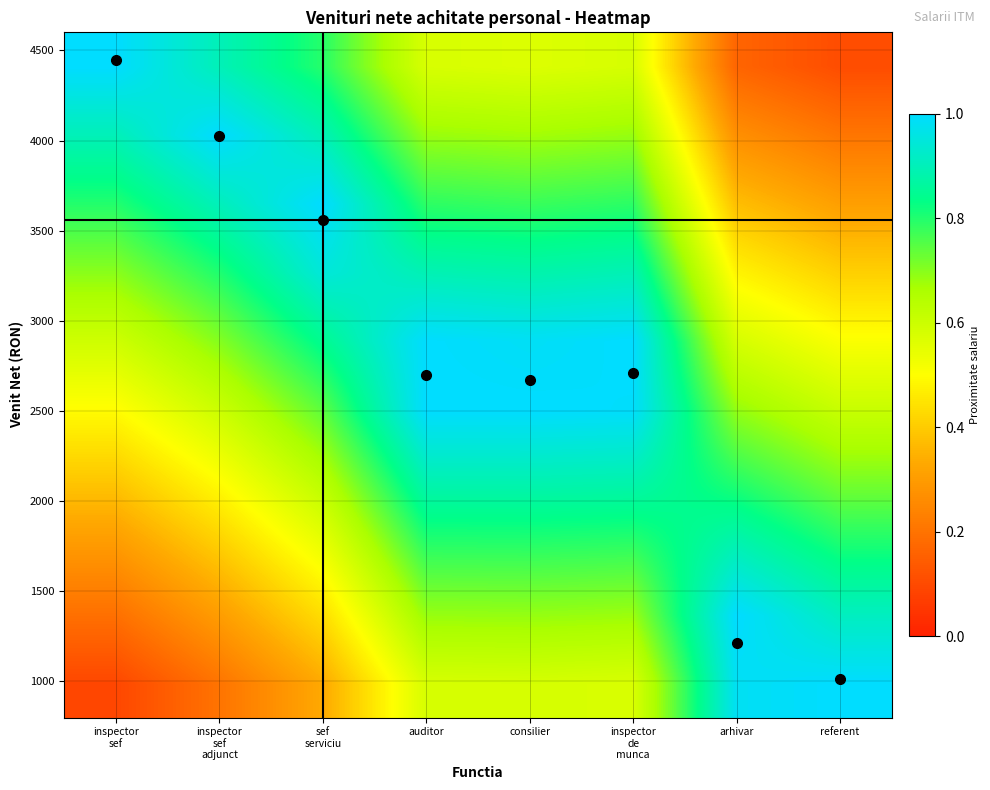

What is the spread (max minus min) of values at referent?

0.9